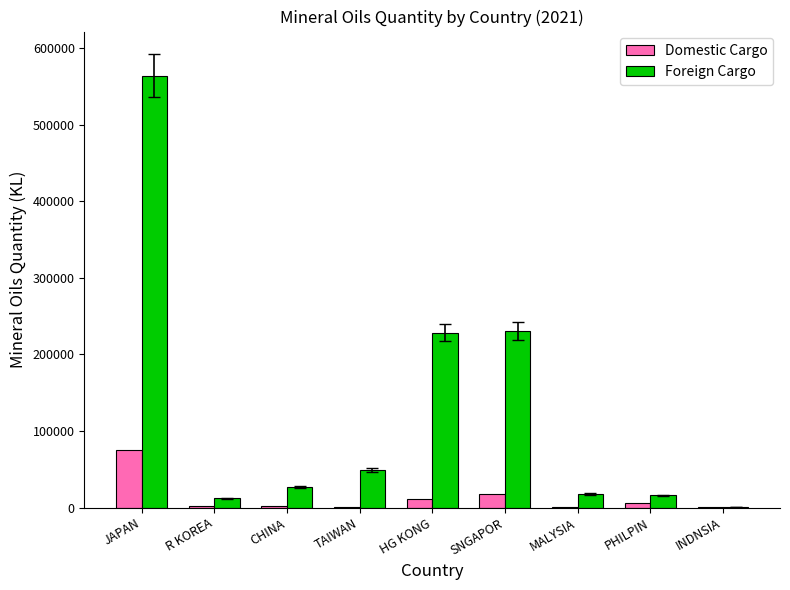

The Foreign Cargo series shows 228481 at HG KONG. True or false?

True